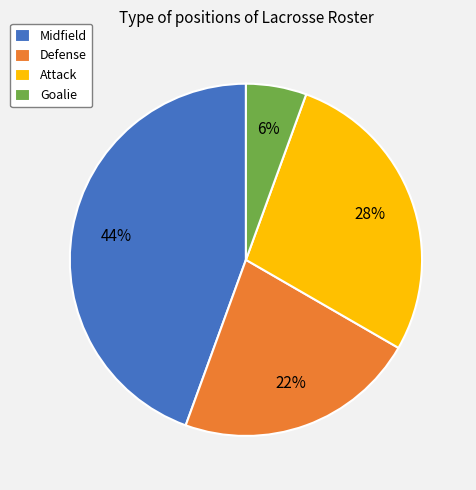

Does Midfield account for over 50% of the chart?

No